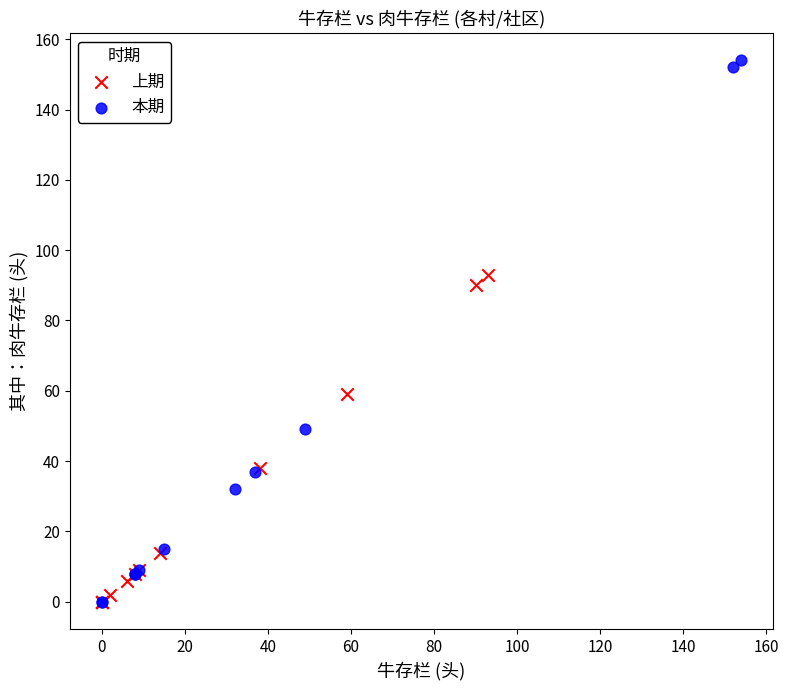

What are all the series names shown in the legend?

上期, 本期